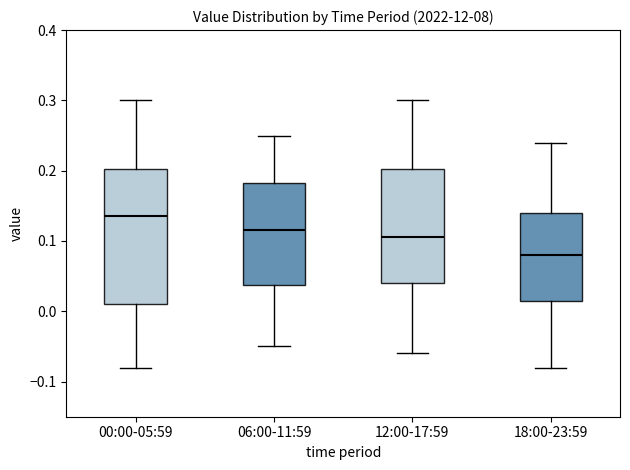

Reading left to right, read every box against the y-axis: the position of its median line, the range the box covers, and the ends of its whiskers. The values are not printed on the chart, so give them approximately, as read against the axis.

00:00-05:59: median 0.14, box 0.01 to 0.20, whiskers -0.08 to 0.30
06:00-11:59: median 0.12, box 0.04 to 0.18, whiskers -0.05 to 0.25
12:00-17:59: median 0.11, box 0.04 to 0.20, whiskers -0.06 to 0.30
18:00-23:59: median 0.08, box 0.02 to 0.14, whiskers -0.08 to 0.24